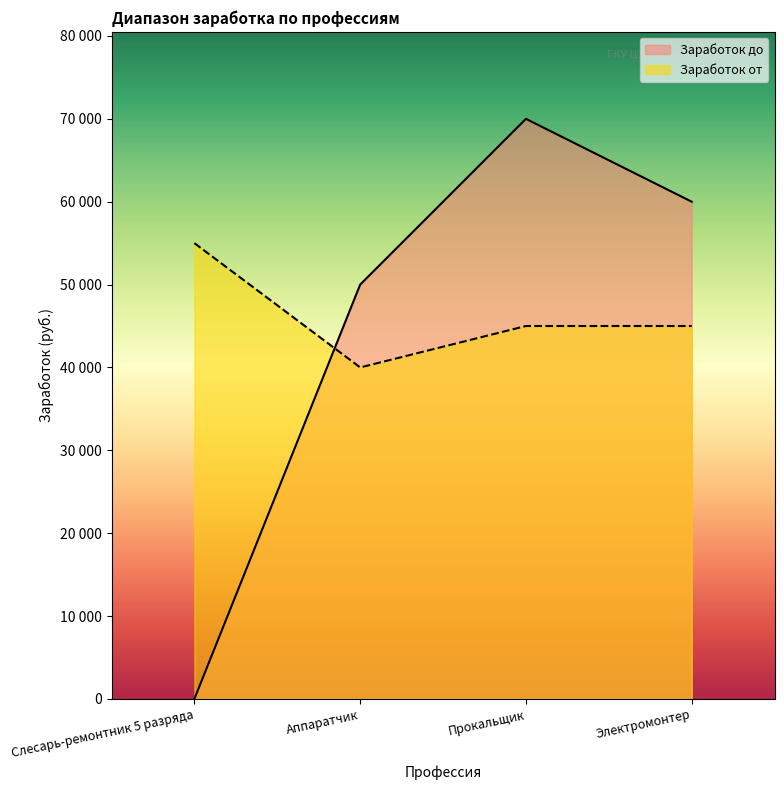

At how many categories does at least one series exceed 54523?

3